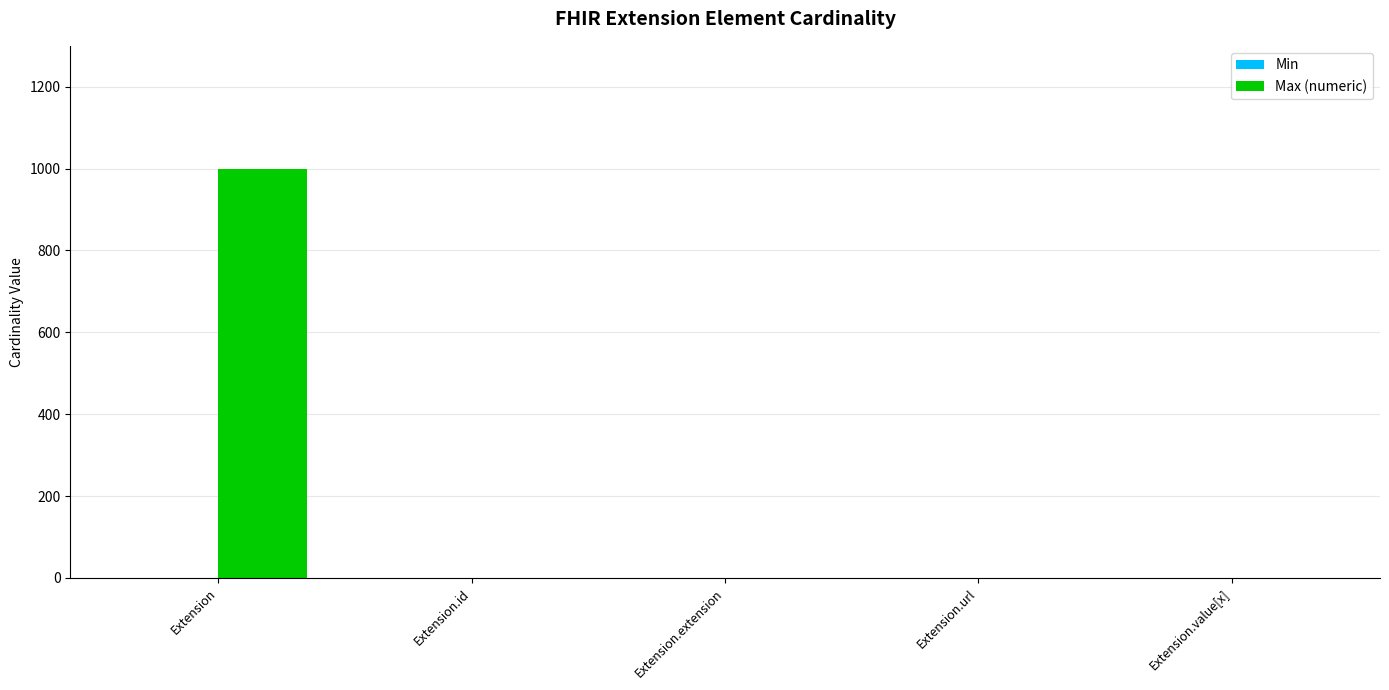

Are the bars grouped side by side (vs. stacked)?

Yes